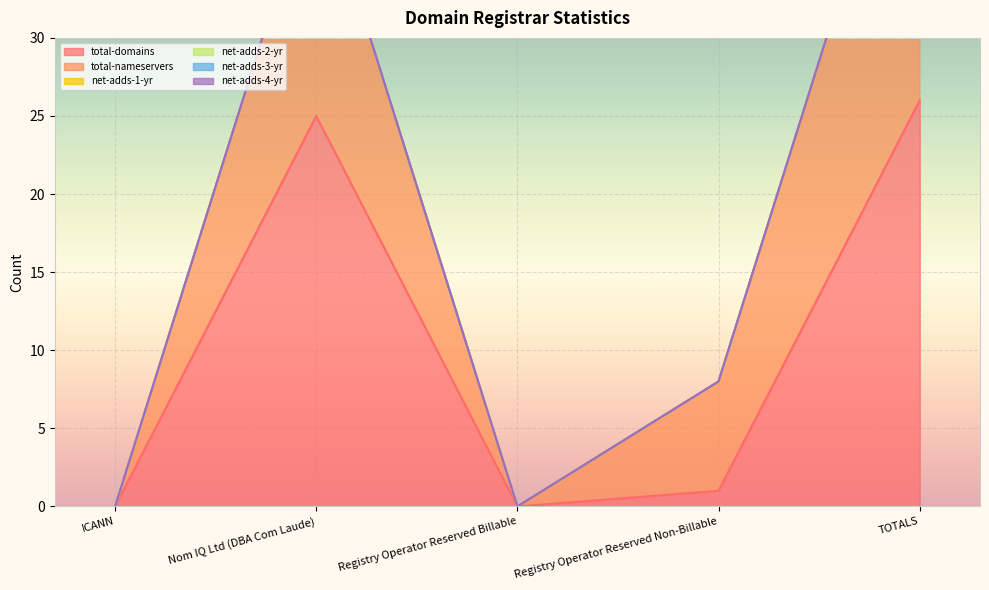

Is it true that total-domains equals 13 at TOTALS?

False